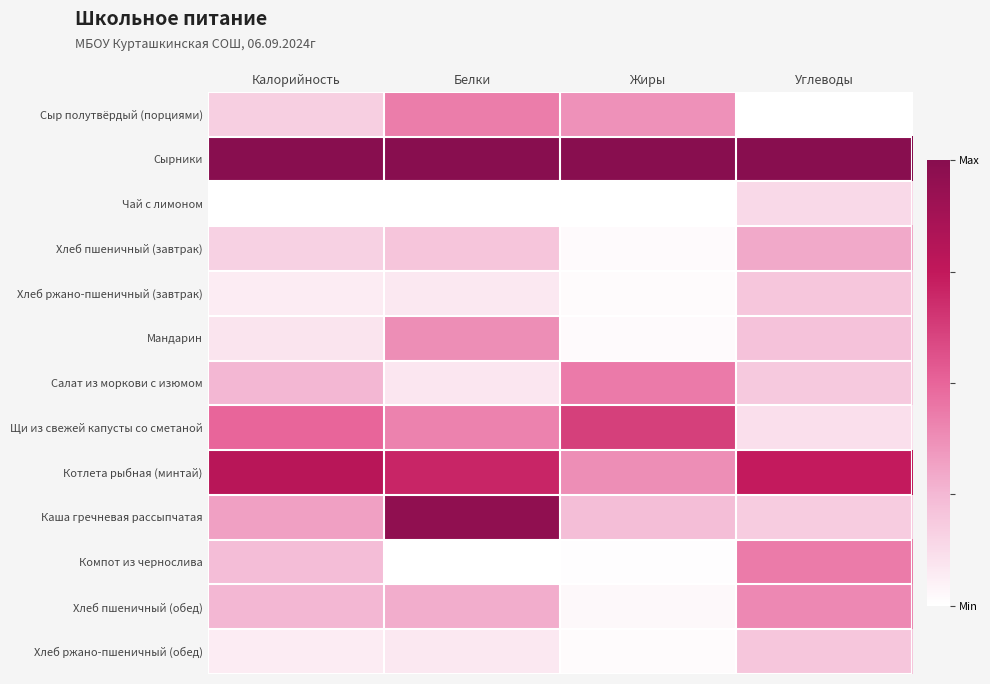

At Жиры, list the series in order from smallest to largest.

Чай с лимоном, Компот из чернослива, Хлеб ржано-пшеничный (завтрак), Хлеб ржано-пшеничный (обед), Мандарин, Хлеб пшеничный (завтрак), Хлеб пшеничный (обед), Каша гречневая рассыпчатая, Сыр полутвёрдый (порциями), Котлета рыбная (минтай), Салат из моркови с изюмом, Щи из свежей капусты со сметаной, Сырники